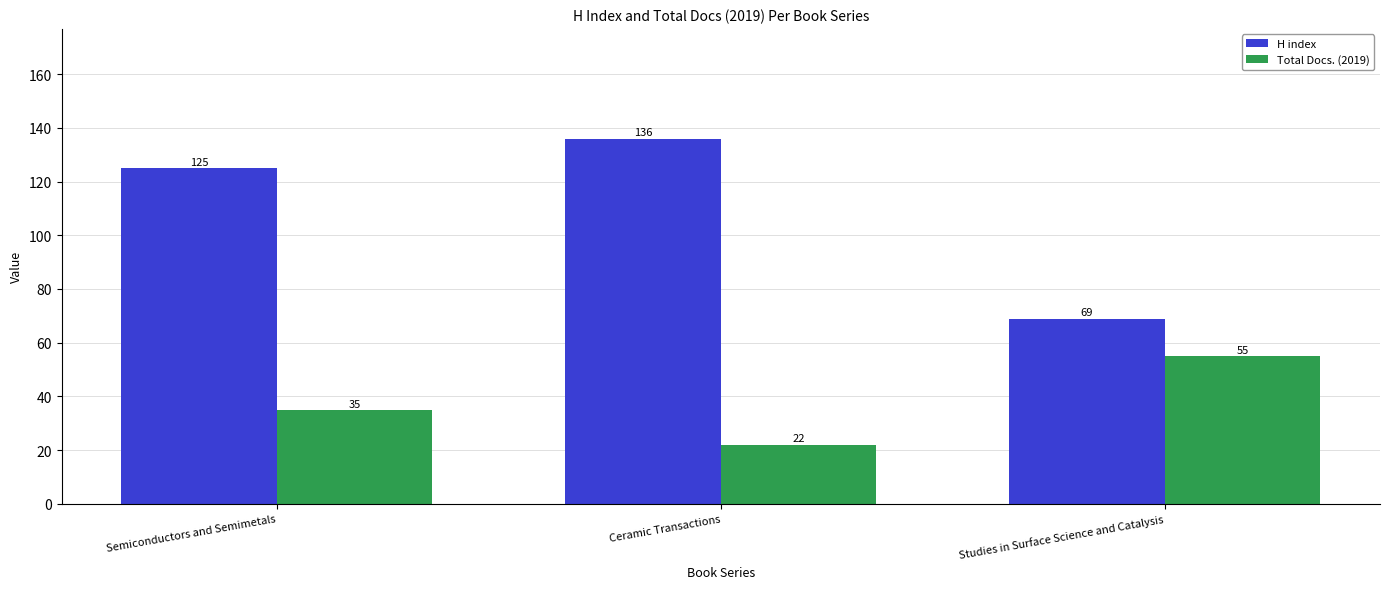

What is the label of the 2nd bar from the right?

Ceramic Transactions